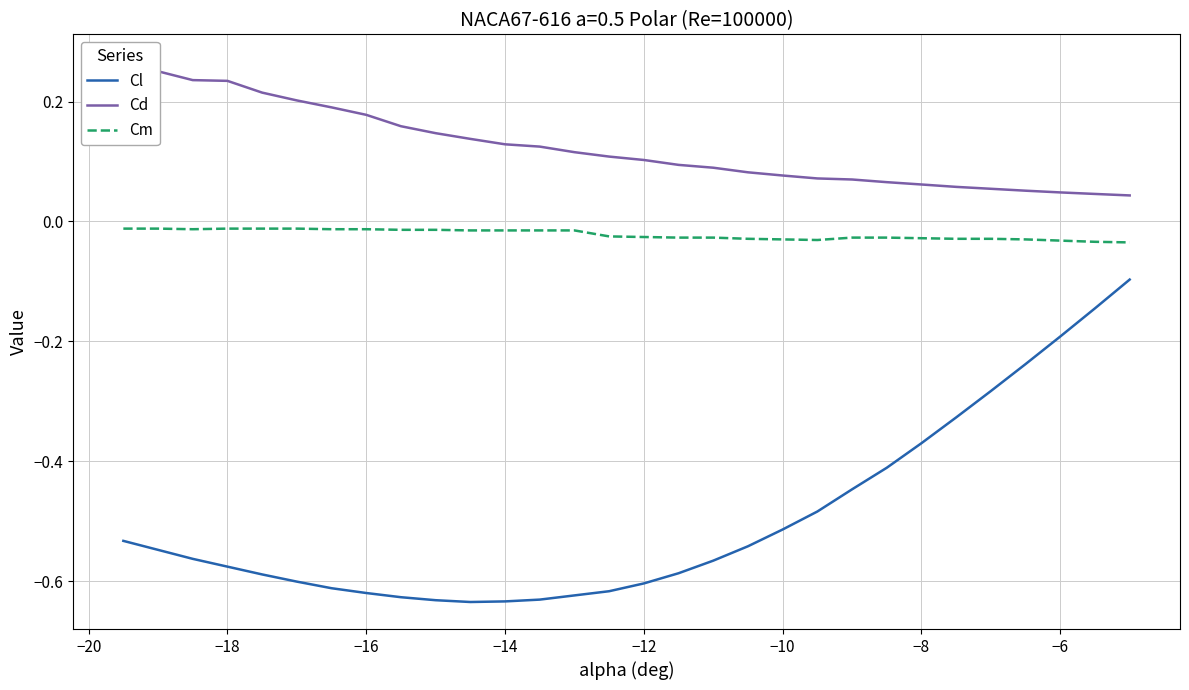

True or false: Cl and Cd intersect in this chart.

False